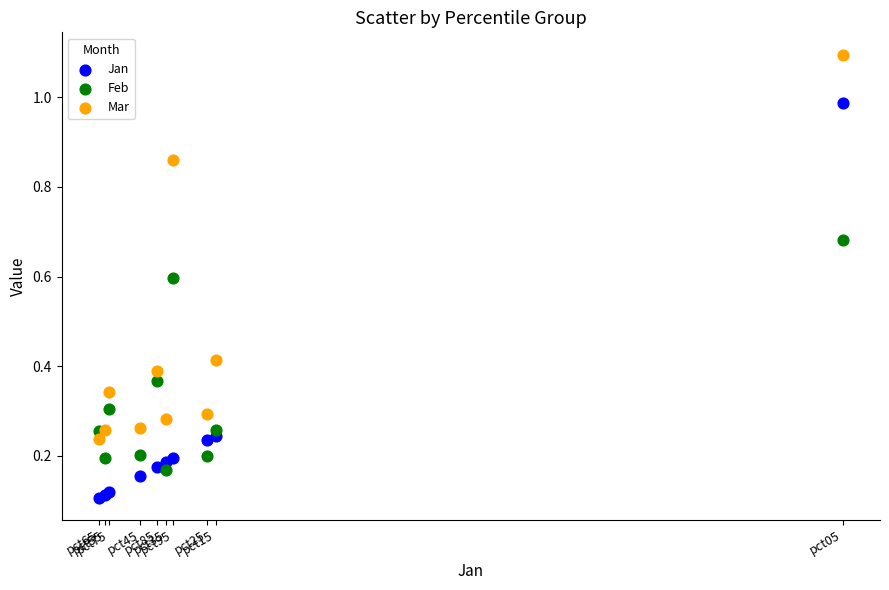

Which series has the widest spread of Y values?

Jan